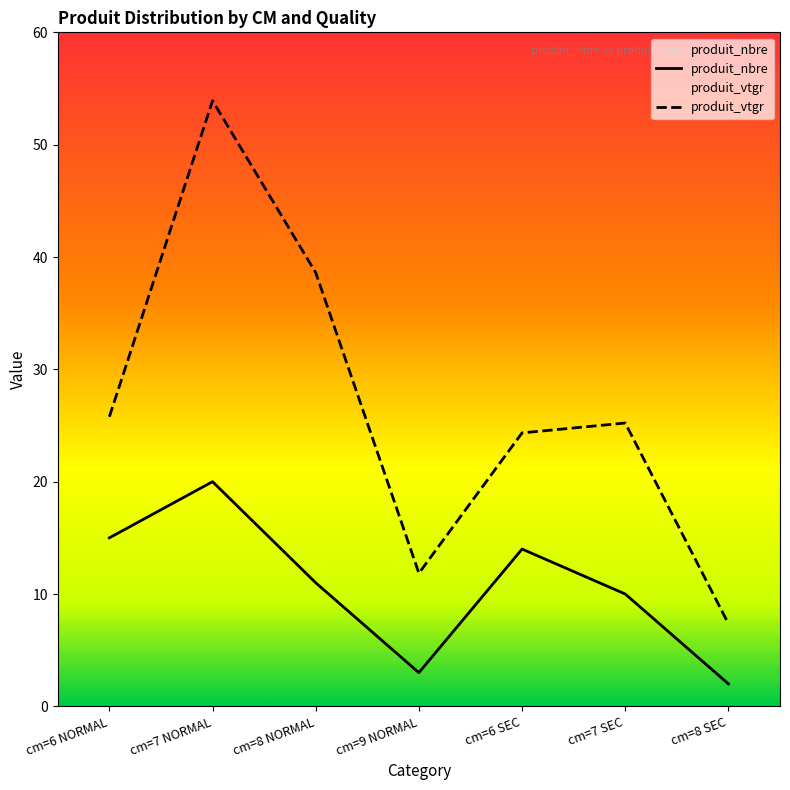

What is the highest value of the produit_vtgr series?

53.9